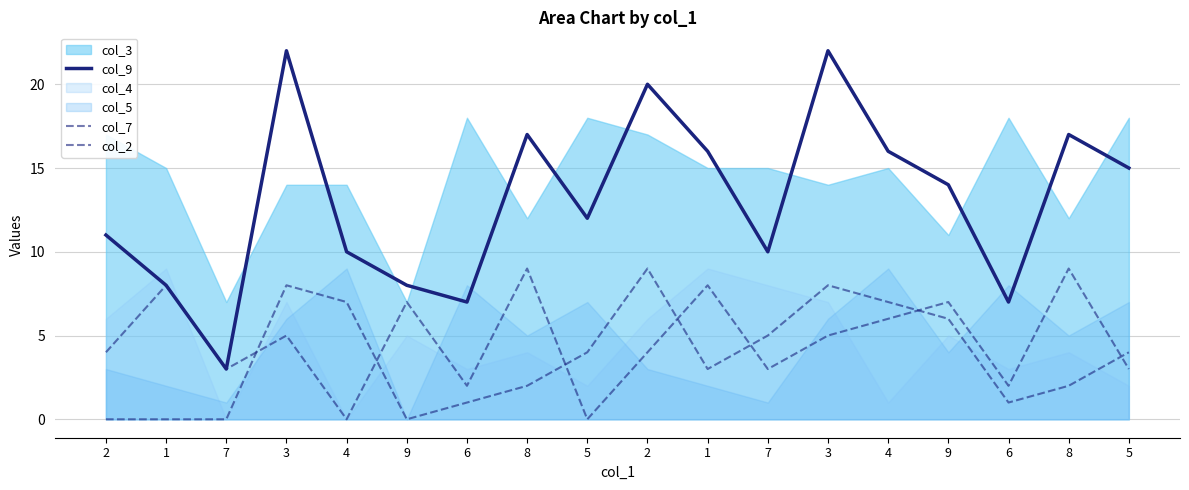

Count the col_7 values in the range 3 to 7.

10